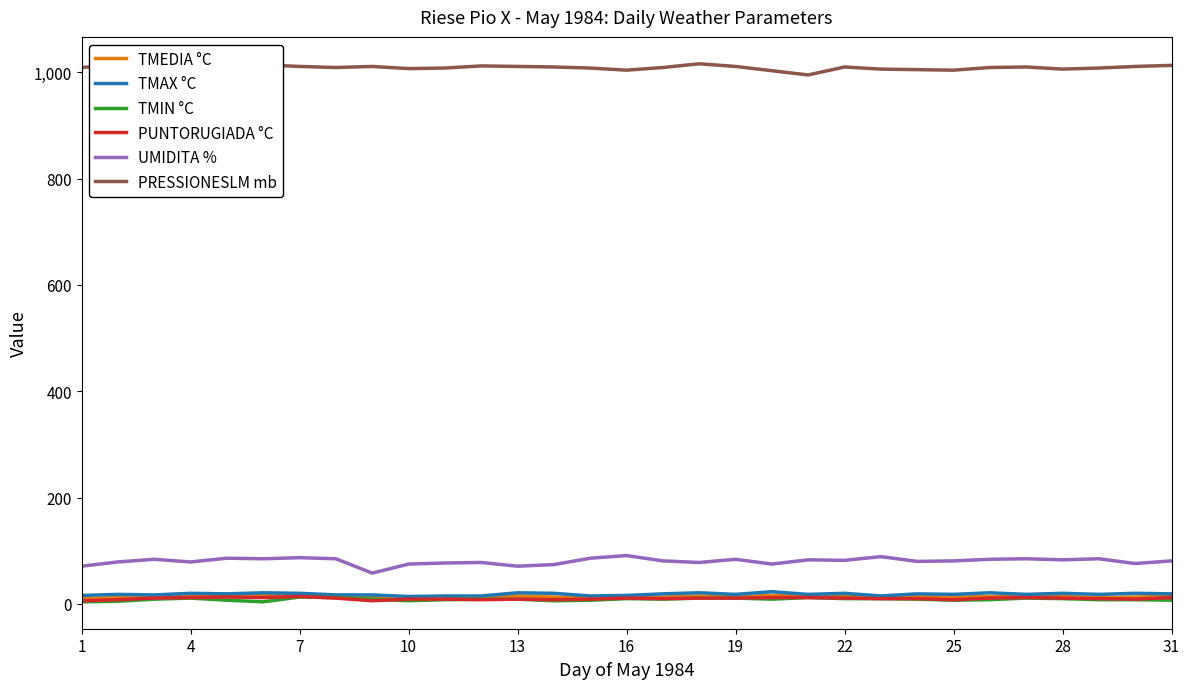

List the series in order of their peak value, highest first.

PRESSIONESLM mb, UMIDITA %, TMAX °C, TMEDIA °C, PUNTORUGIADA °C, TMIN °C